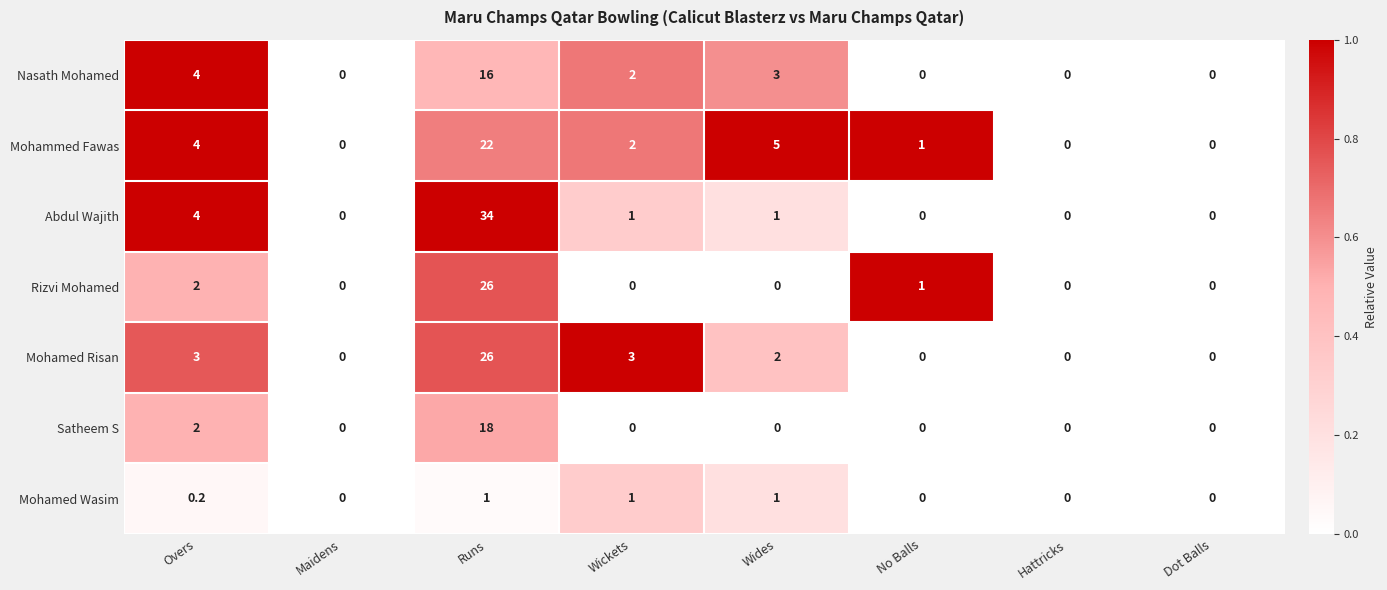

At which category is the sum across all series the highest?

Runs